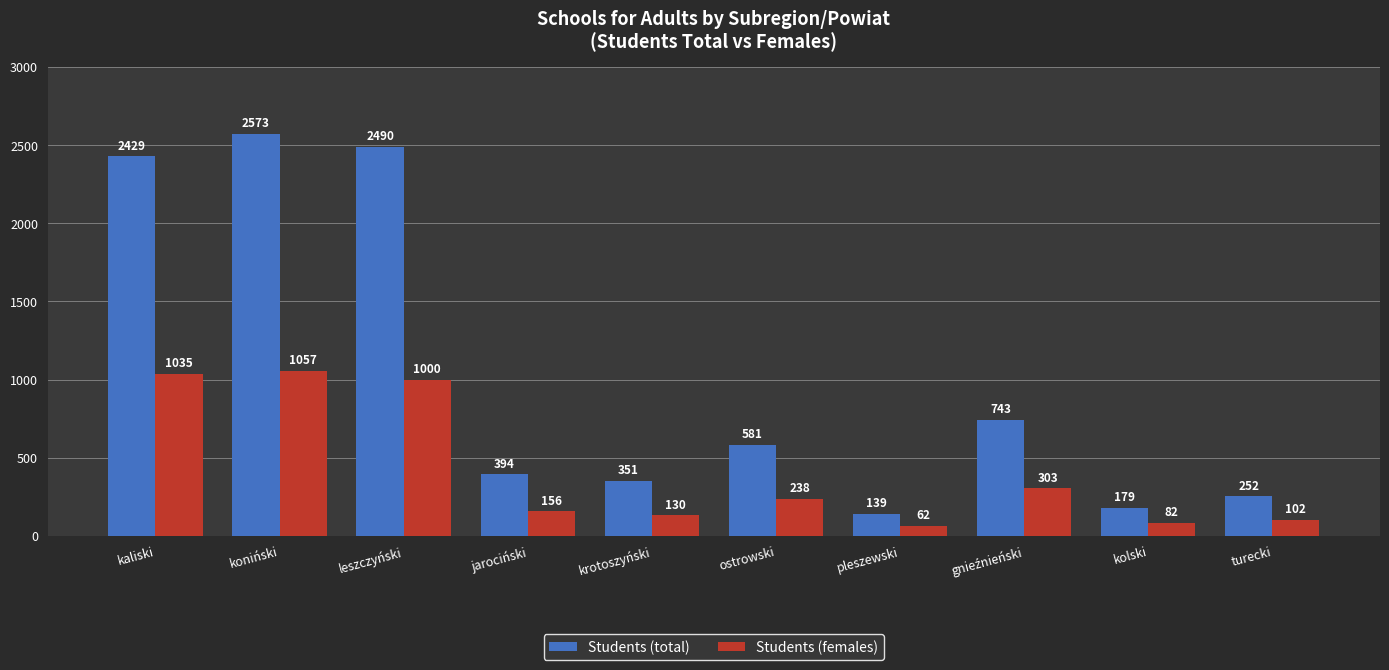

Does the chart contain stacked bars?

No